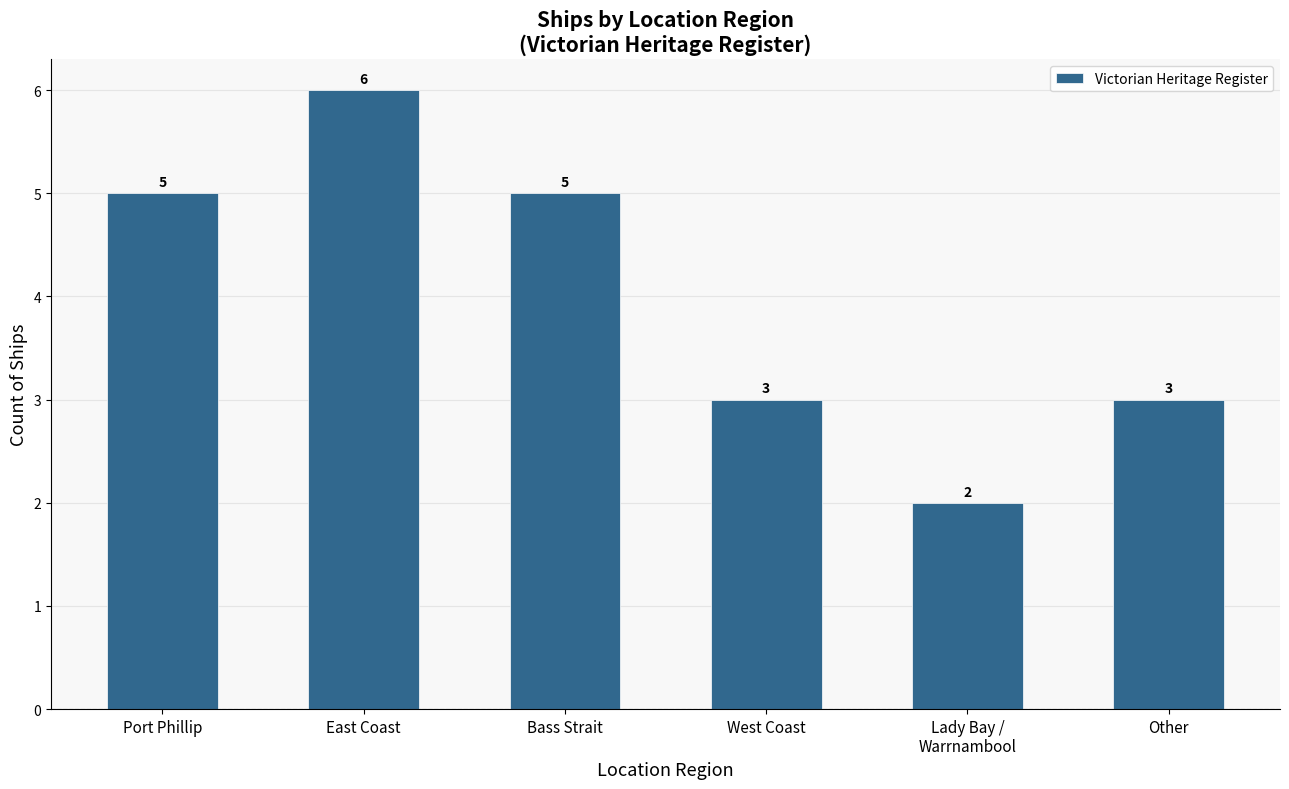

How many bars are there in total?

6